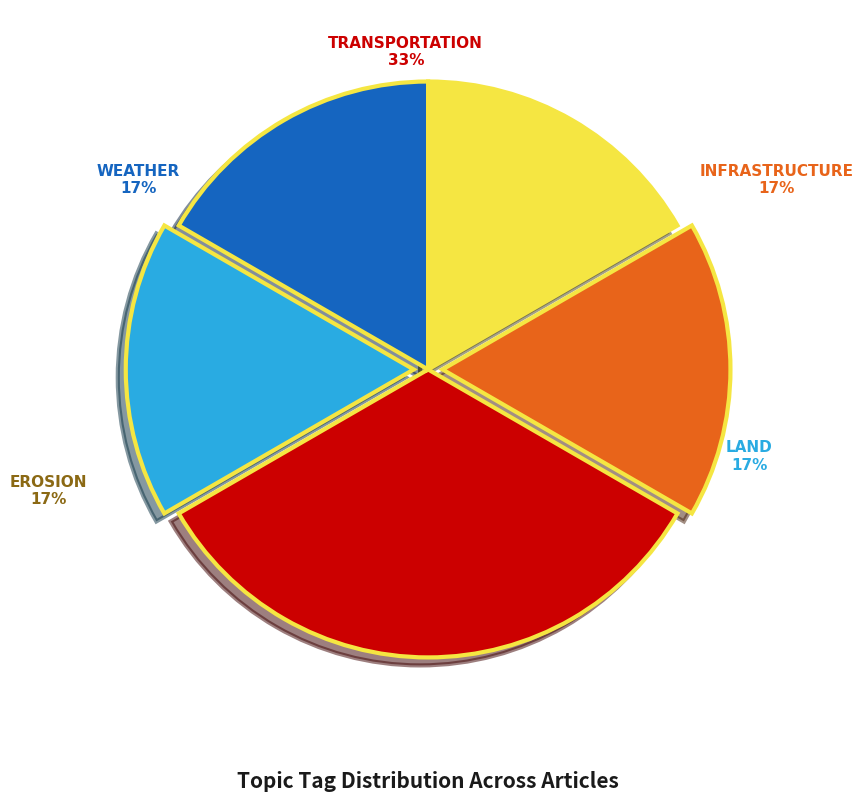

Between WEATHER and LAND, which series saw the biggest shift?

WEATHER